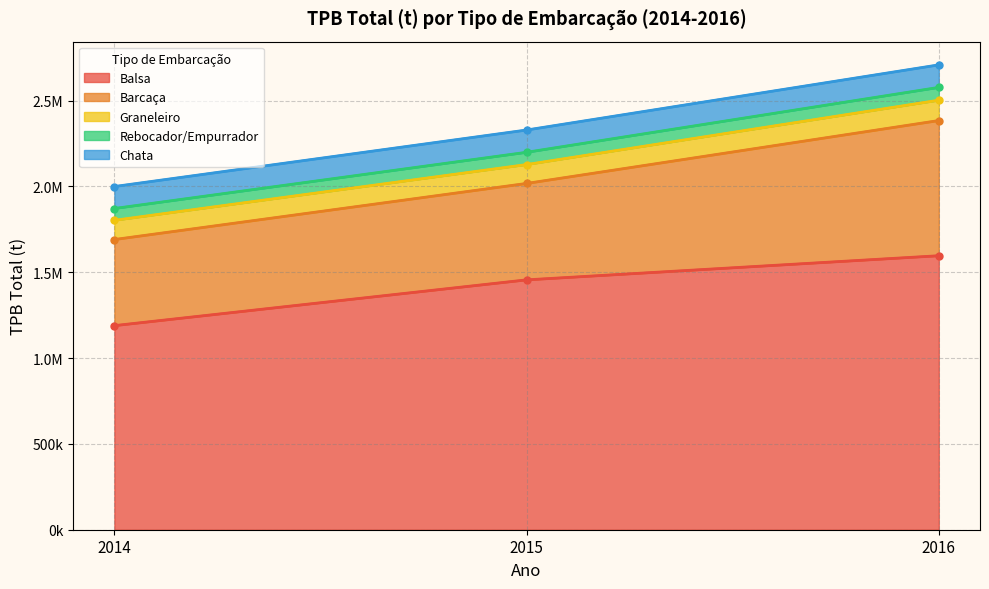

At which category is the sum across all series the highest?

2016